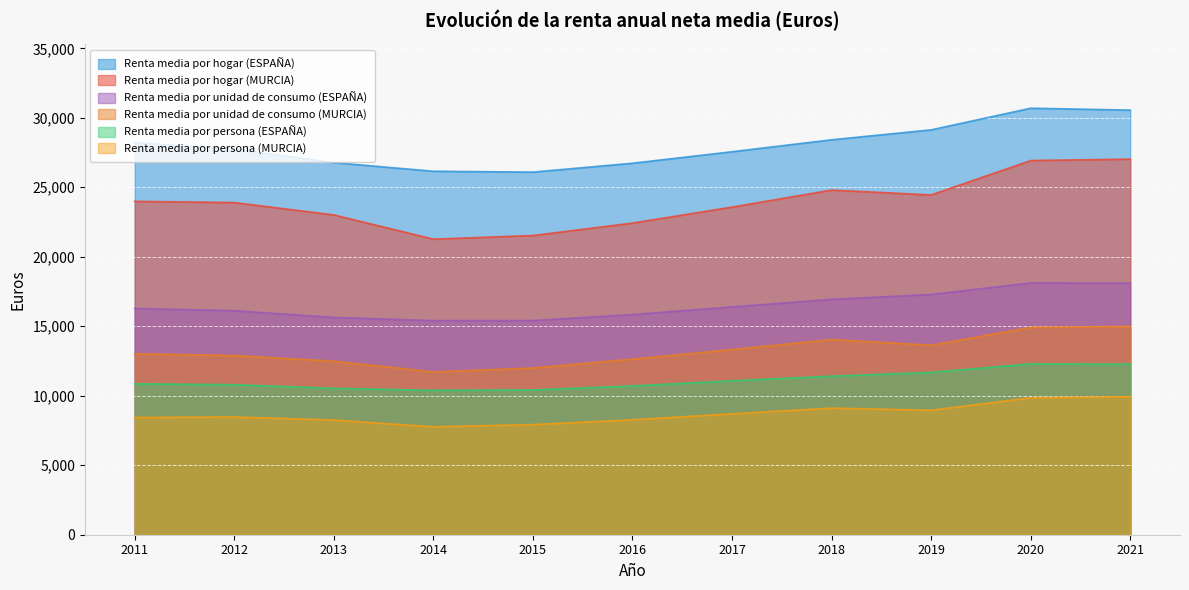

At 2011, list the series in order from smallest to largest.

Renta media por persona (MURCIA), Renta media por persona (ESPAÑA), Renta media por unidad de consumo (MURCIA), Renta media por unidad de consumo (ESPAÑA), Renta media por hogar (MURCIA), Renta media por hogar (ESPAÑA)